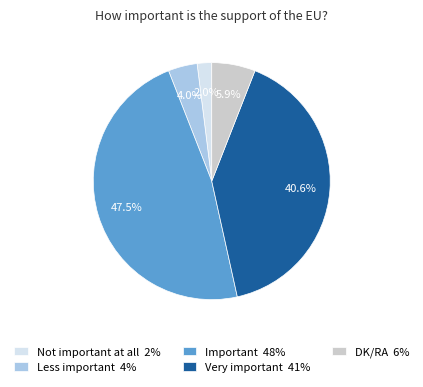

Is the sum of Very important and Less important greater than half?

No